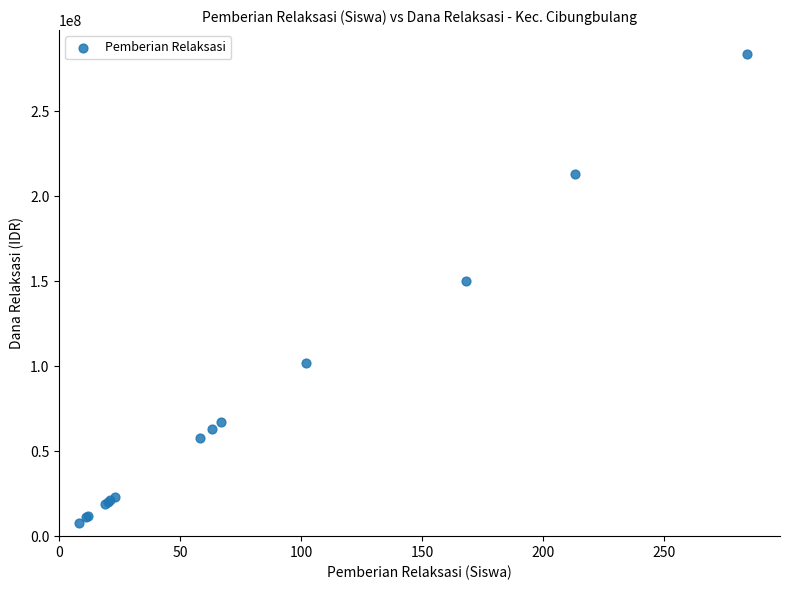

What Y value in the scatter plot is closest to 146000000?

150000000